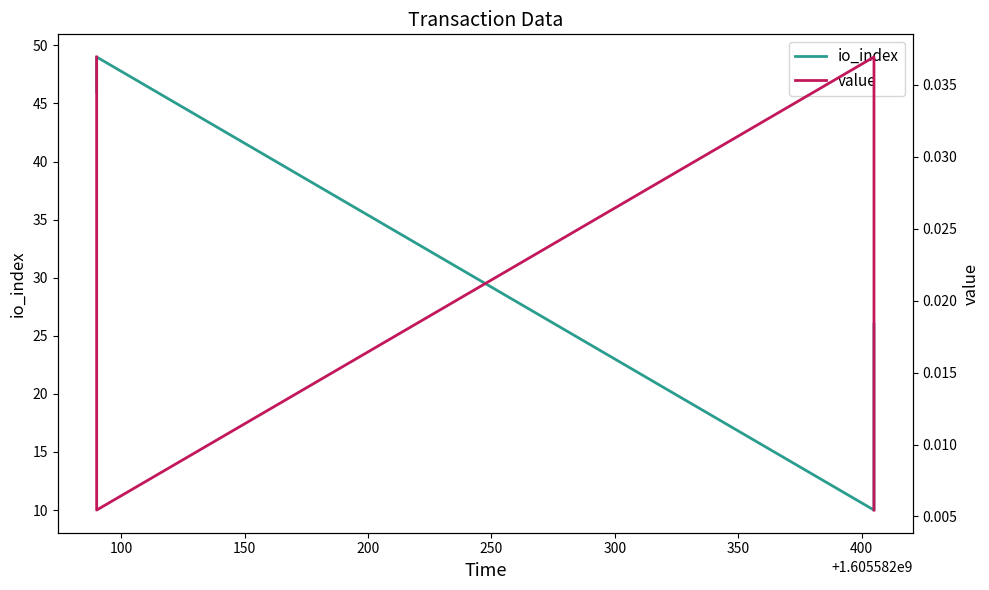

True or false: io_index has more than 2 points higher than both neighbors.

False